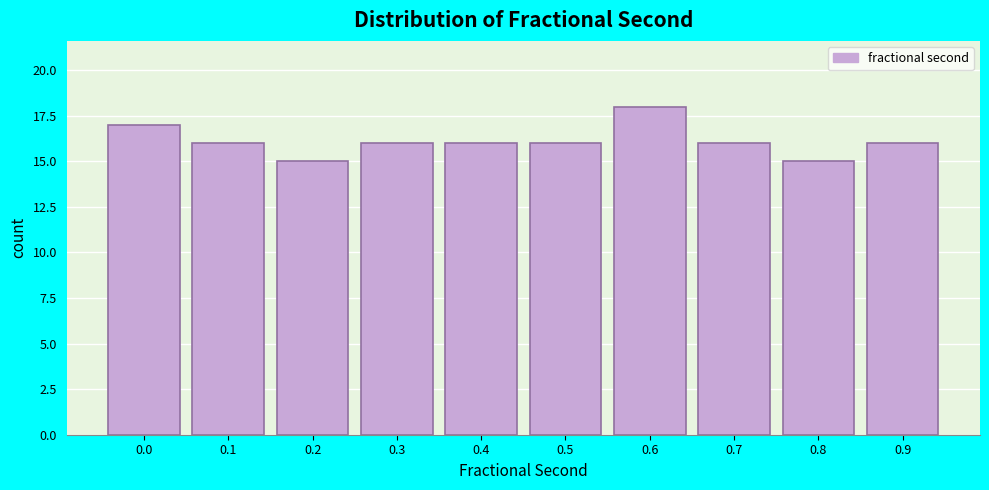

Reading left to right, transcribe all the data shown in this chart.

0.0=17	0.1=16	0.2=15	0.3=16	0.4=16	0.5=16	0.6=18	0.7=16	0.8=15	0.9=16